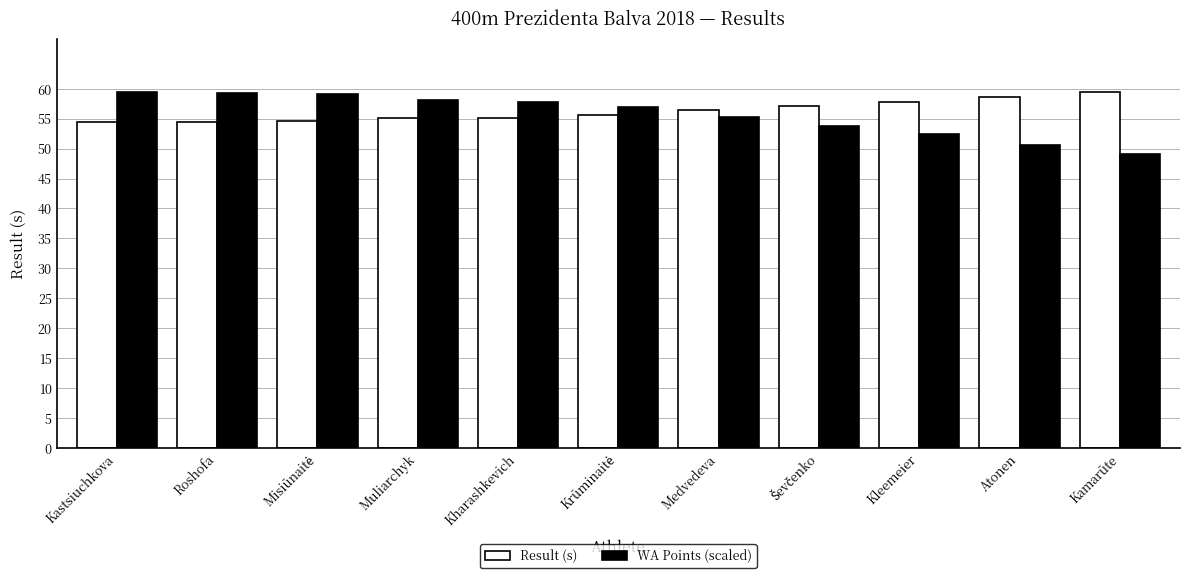

What are all the series names shown in the legend?

Result (s), WA Points (scaled)